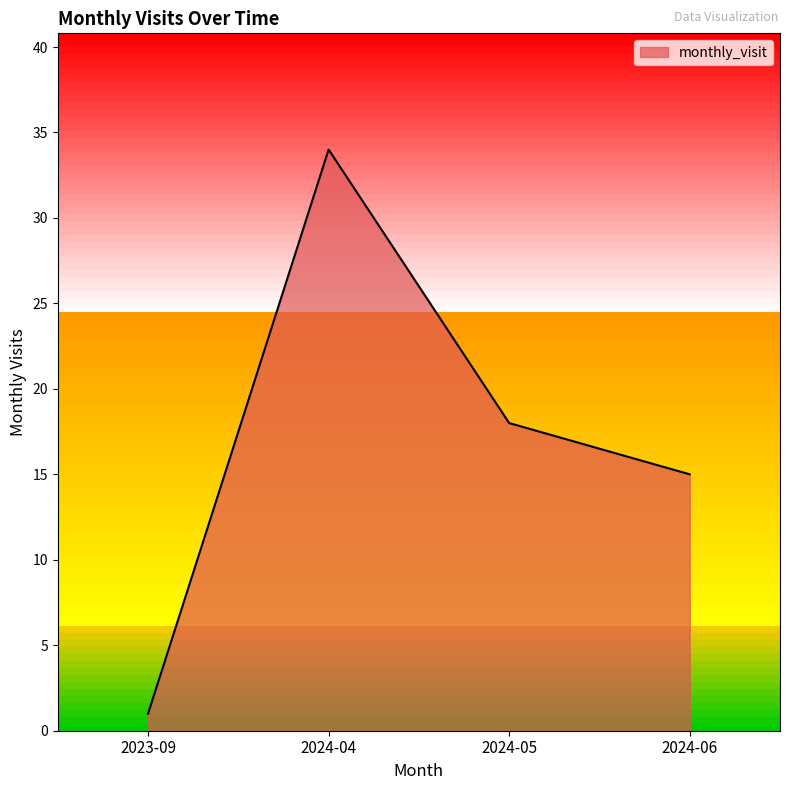

What is the greatest value displayed?

34